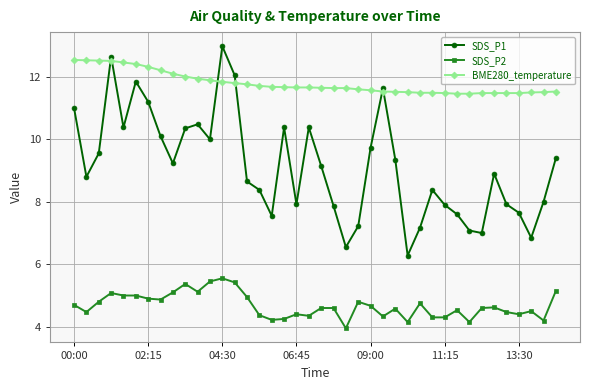

Rank the series by their maximum value, from lowest to highest.

SDS_P2, BME280_temperature, SDS_P1